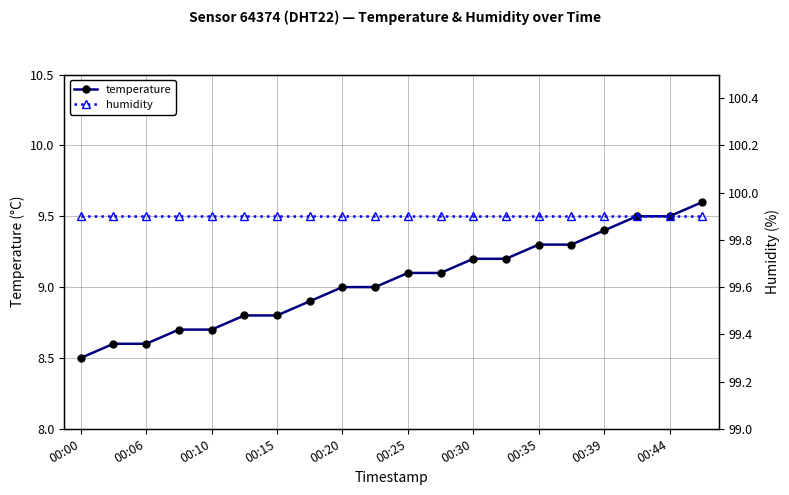

How many values in the temperature series exceed 9?

10